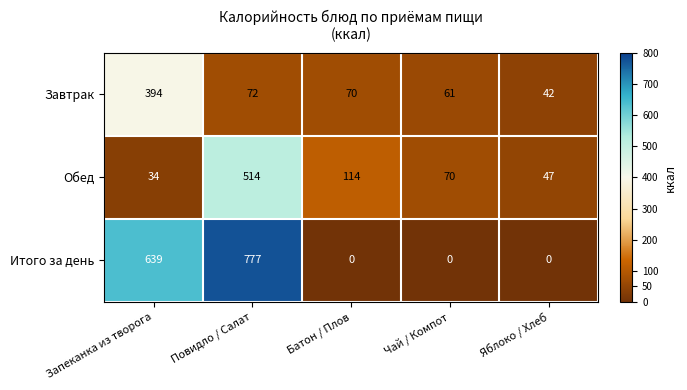

How many data points does each series have?

5